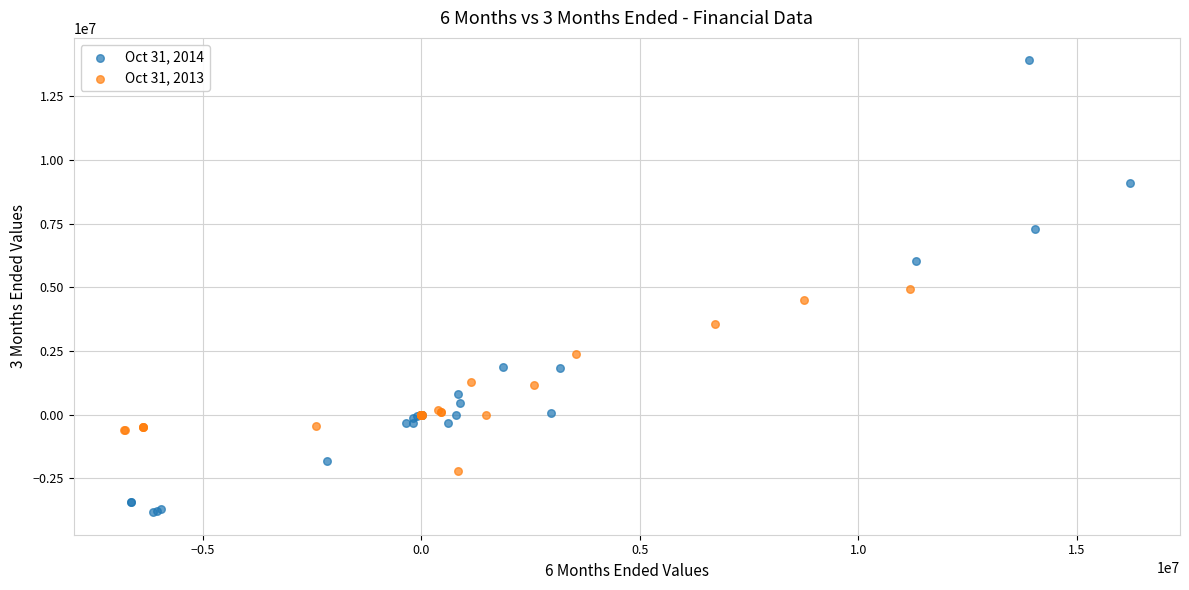

Which series contains the lowest Y value?

Oct 31, 2014